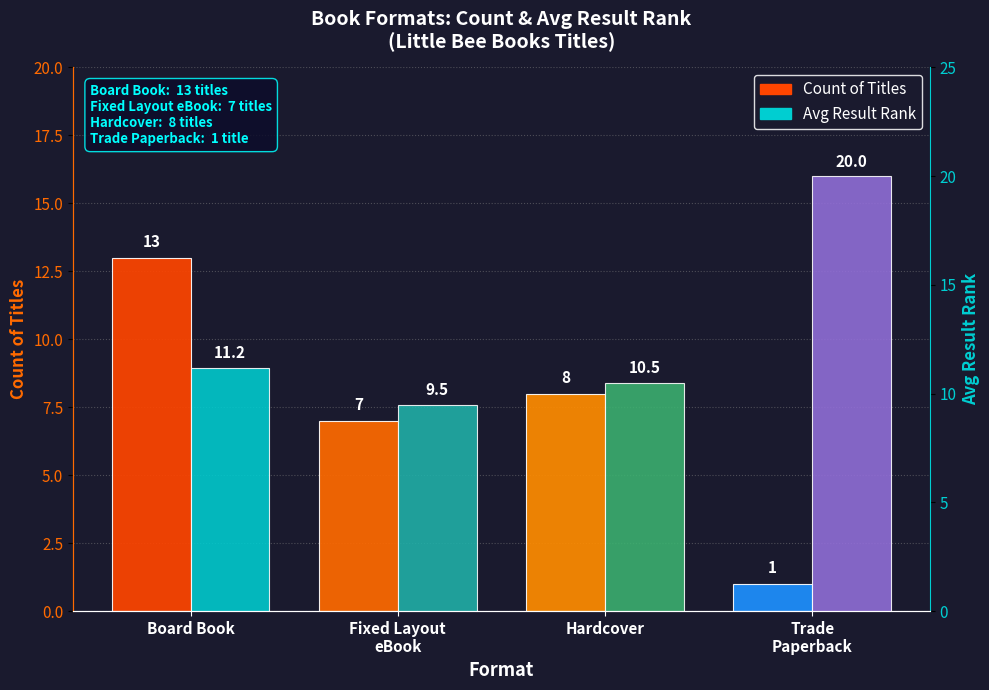

What are all the series names shown in the legend?

Count of Titles, Avg Result Rank